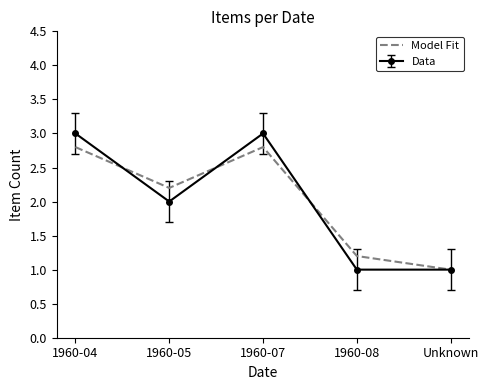

Rank the series by their maximum value, from lowest to highest.

Model Fit, Data